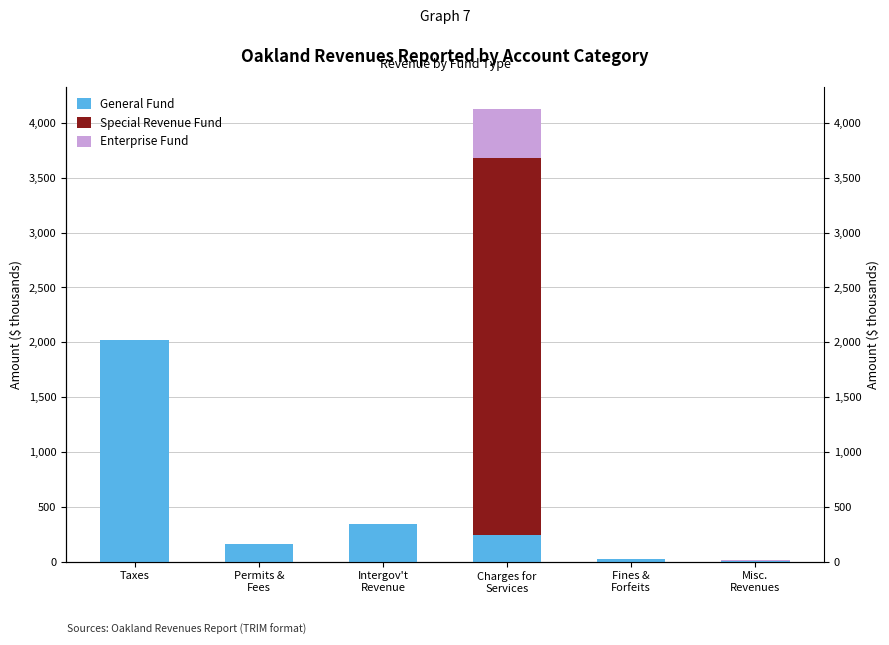

What is the maximum value shown in the chart?

3436.0